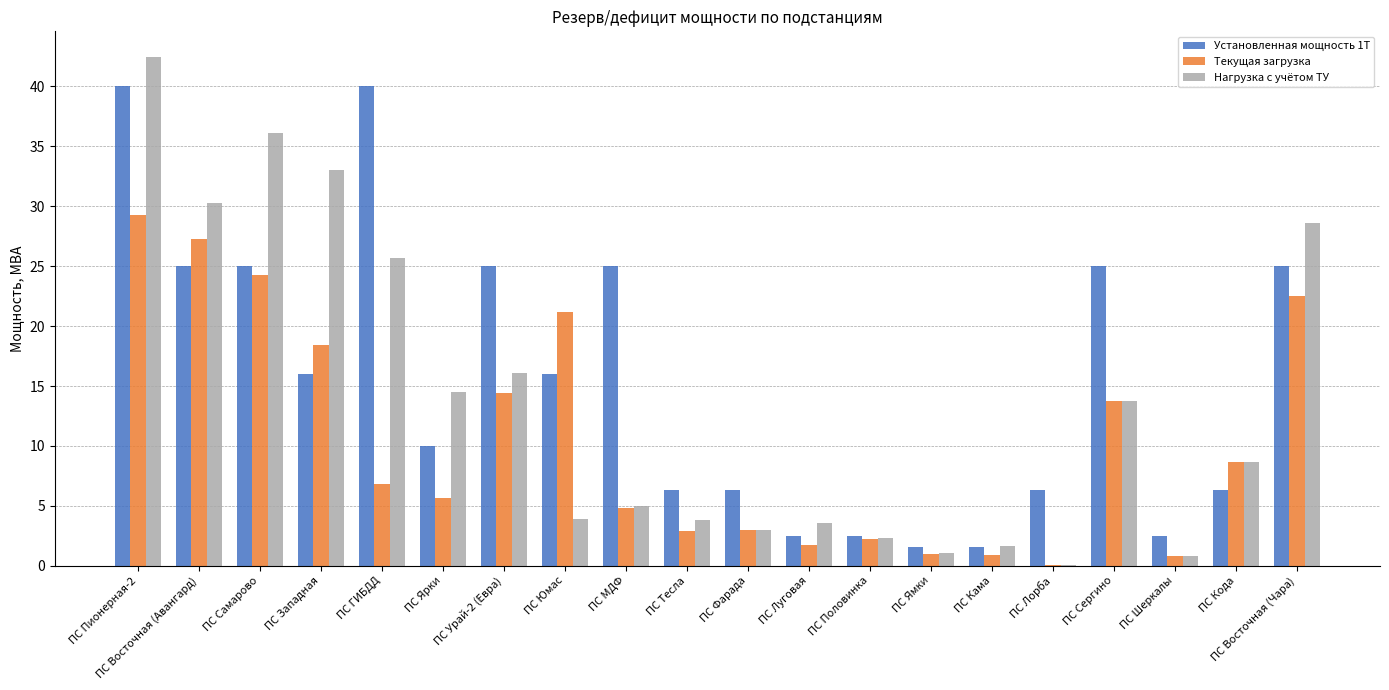

What is the total value across all series at ПС Пионерная-2?

111.7